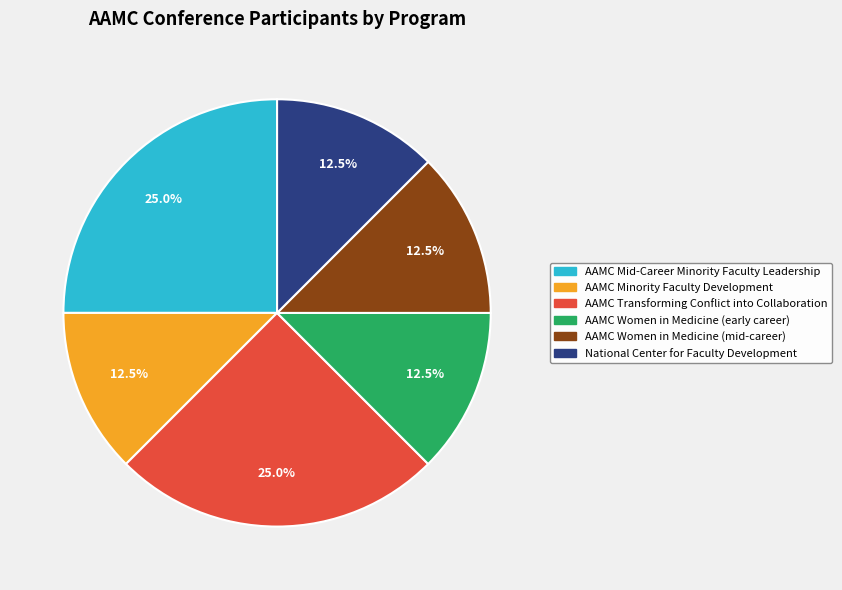

Do AAMC Women in Medicine (mid-career) and National Center for Faculty Development together represent more than half of the pie?

No